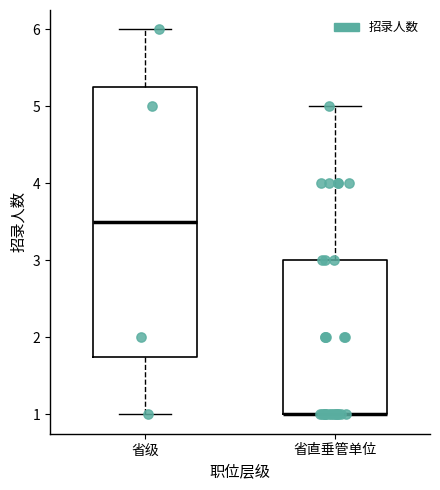

Where is the upper edge of the box for 省级 on the y-axis? The values are not printed on the chart, so give them approximately, as read against the axis.

5.3